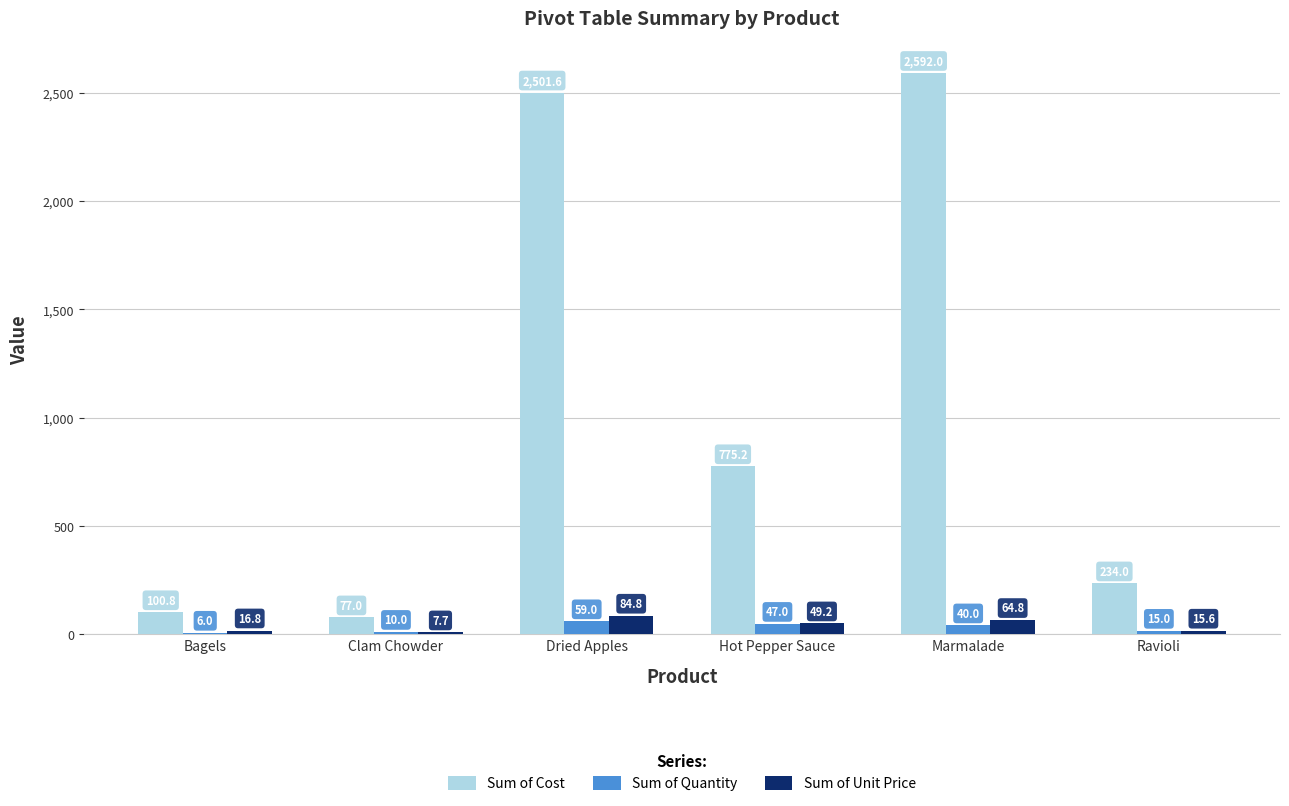

What is the total value across all series at Hot Pepper Sauce?

871.4